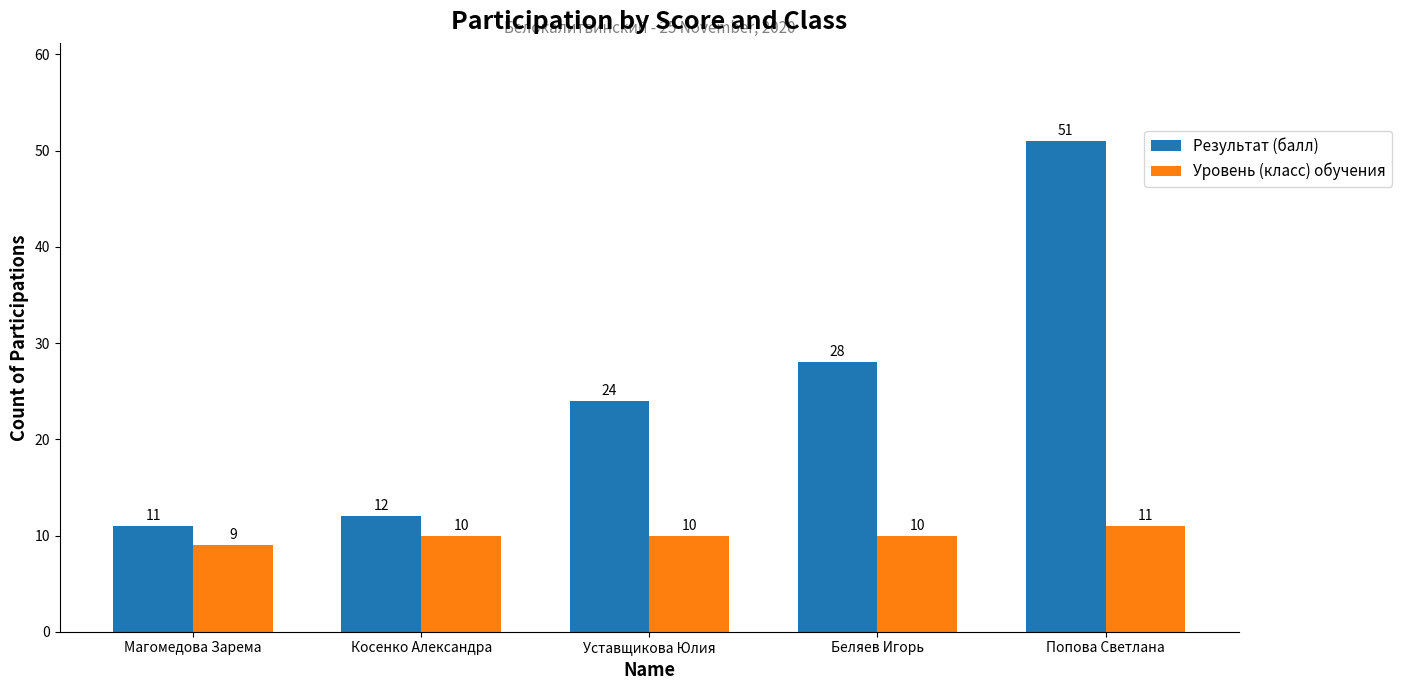

What is the difference between the maximum and minimum values in the Уровень (класс) обучения series?

2